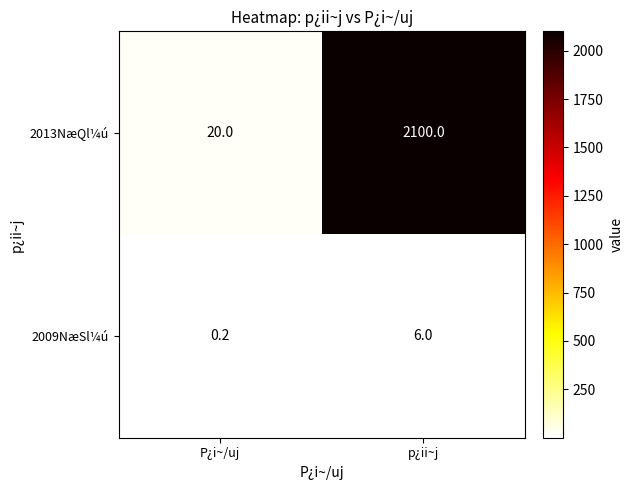

The 2013NæQl¼ú series shows 2100.0 at p¿ii~j. True or false?

True